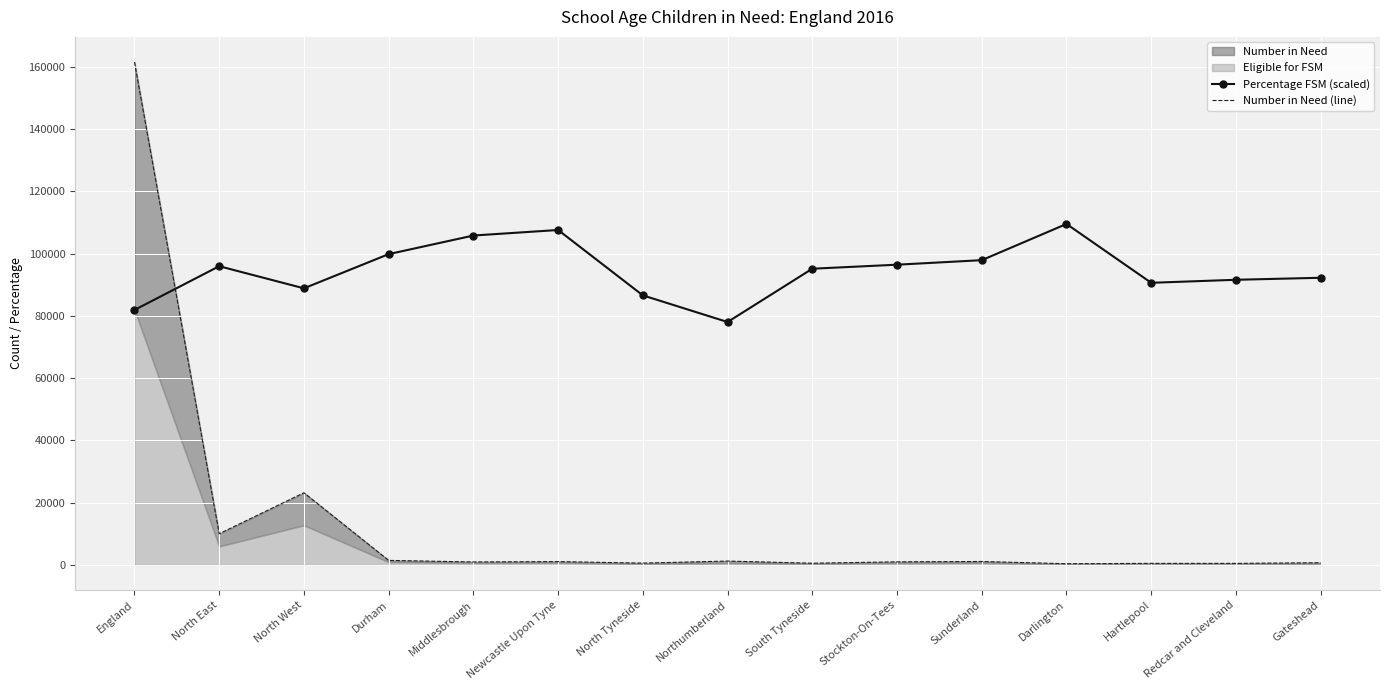

At which label is Percentage FSM (scaled) closest to 93808?

South Tyneside